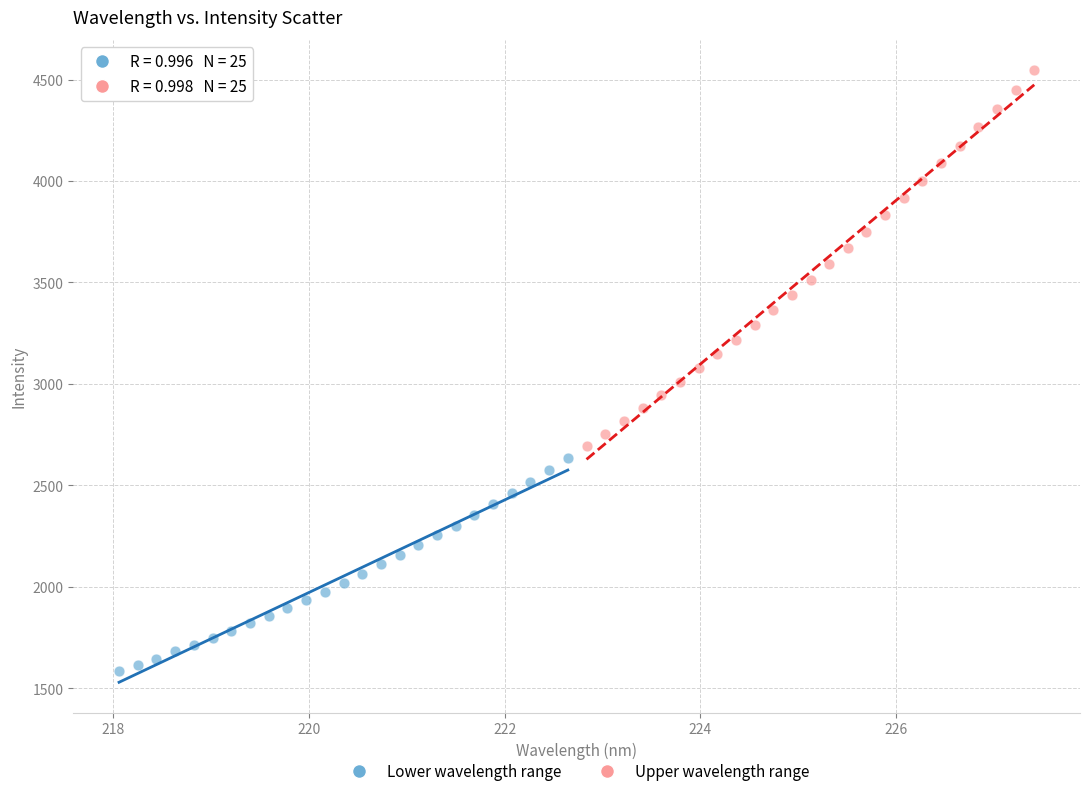

What are all the series names shown in the legend?

Lower wavelength range, Upper wavelength range